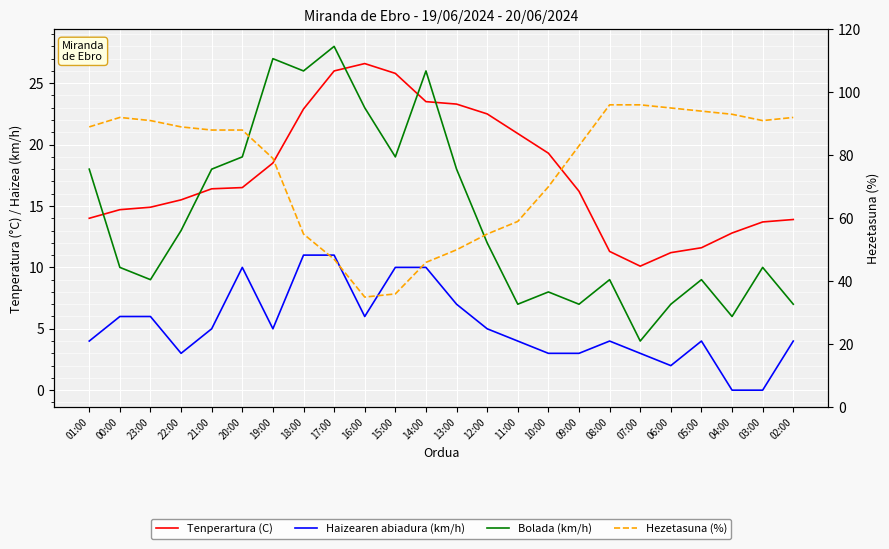

At which category does Haizearen abiadura (km/h) reach its first local valley?

22:00